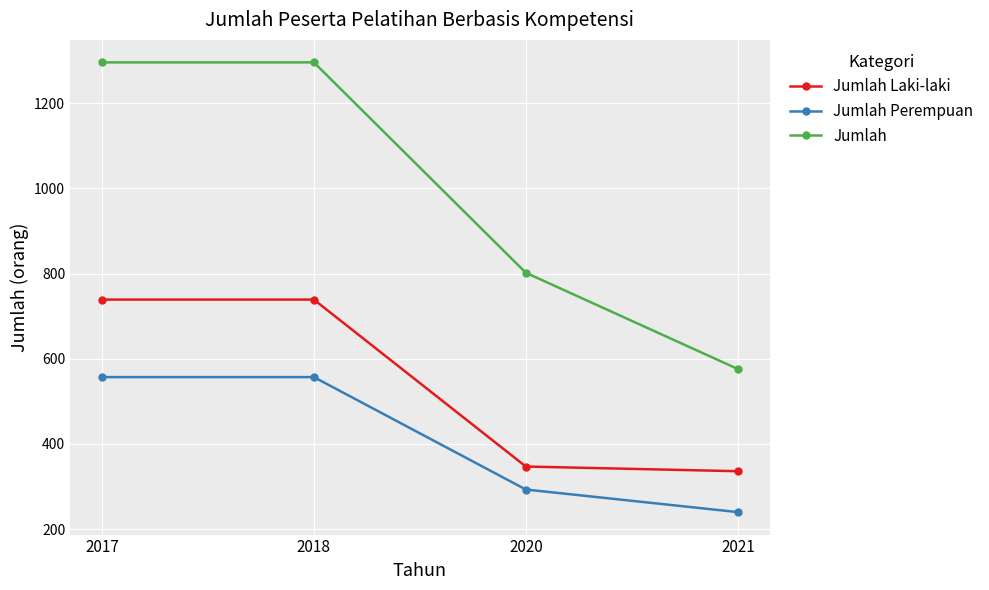

What is the sum of all Jumlah Perempuan values?

1647